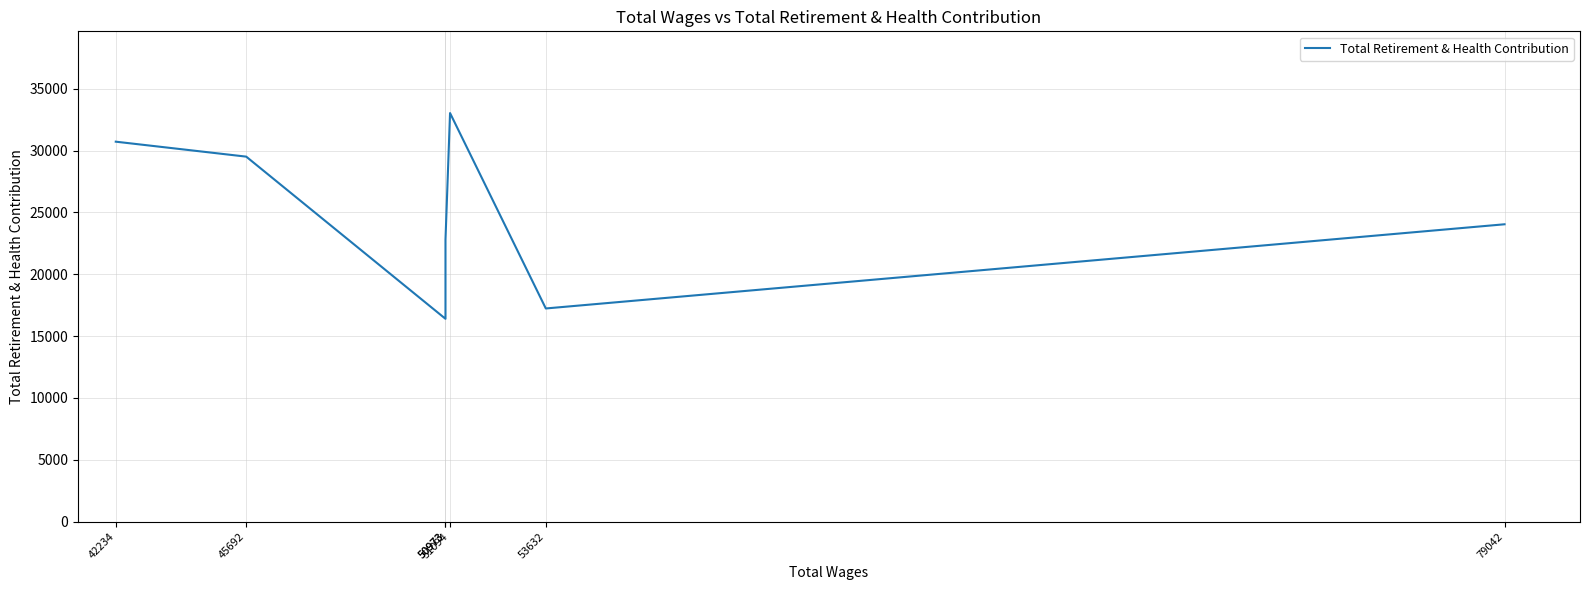

Count the number of data series in this chart.

1